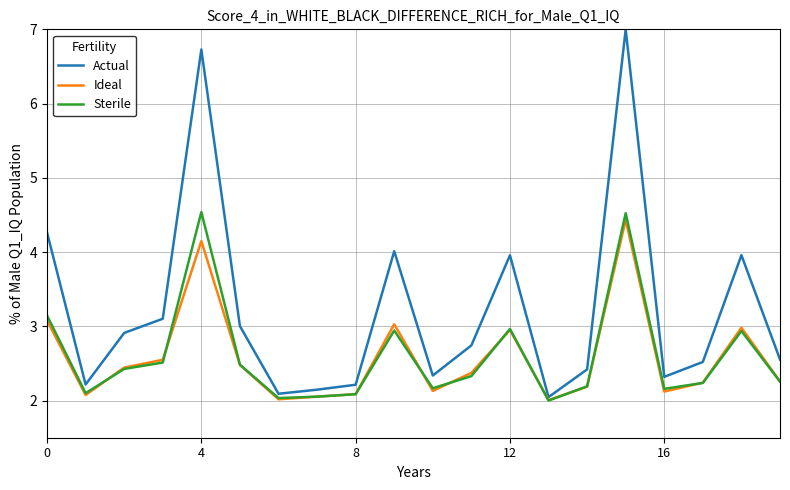

Which series has the largest total across all categories?

Actual